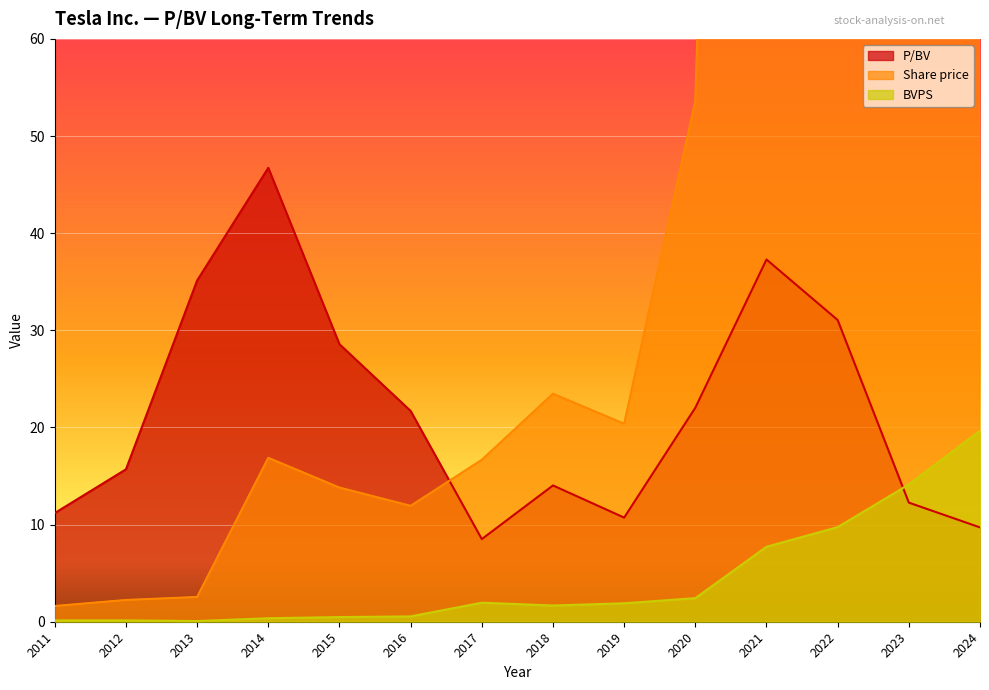

Between 2018 and 2022, which is larger?

2022